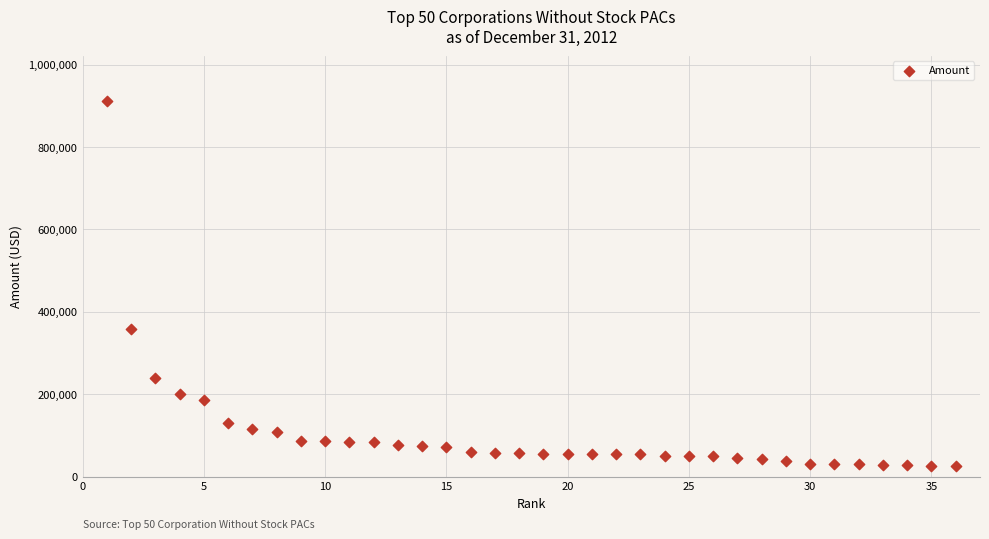

What Y value in the scatter plot is closest to 468948?

357171.5